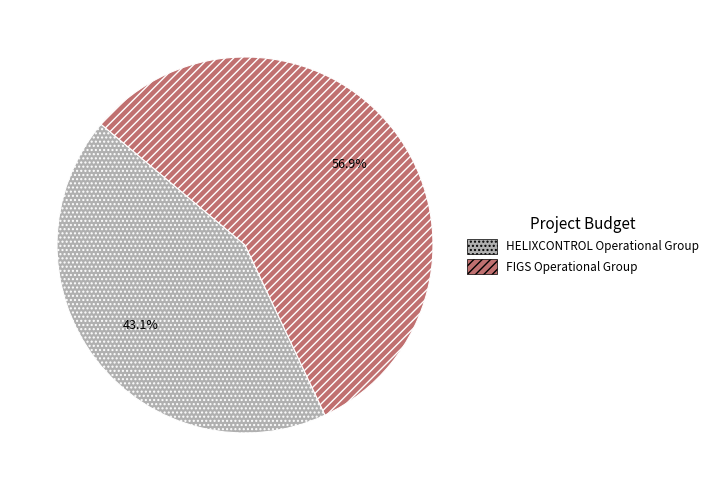

Rank the categories by value from lowest to highest.

HELIXCONTROL Operational Group, FIGS Operational Group